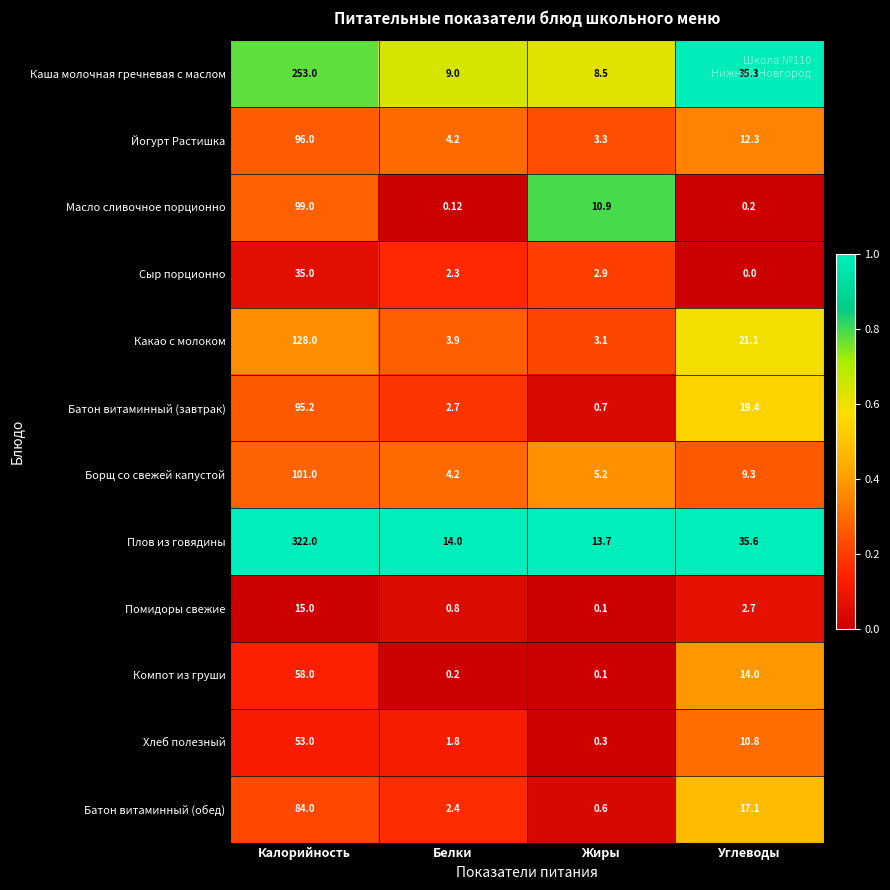

Which series has the largest total across all categories?

Плов из говядины